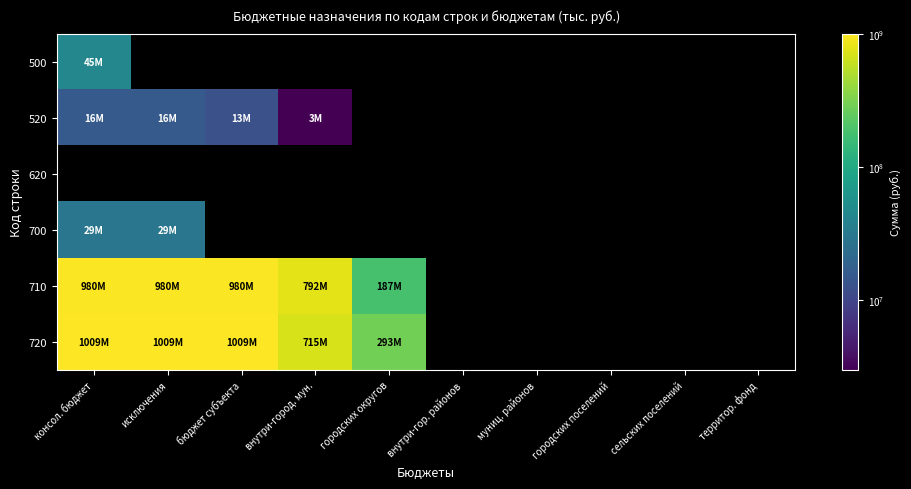

Which category has the lowest value in the 500 series?

консол. бюджет